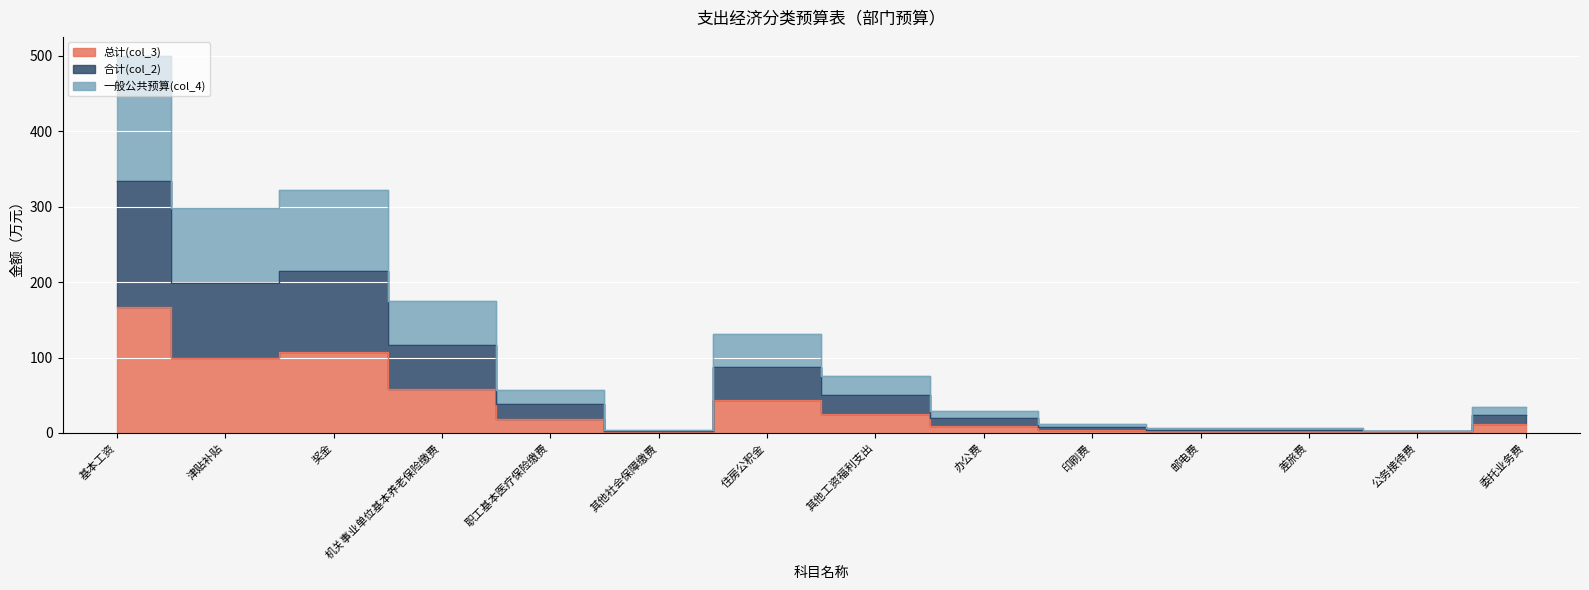

At which label does 合计(col_2) reach its minimum?

公务接待费